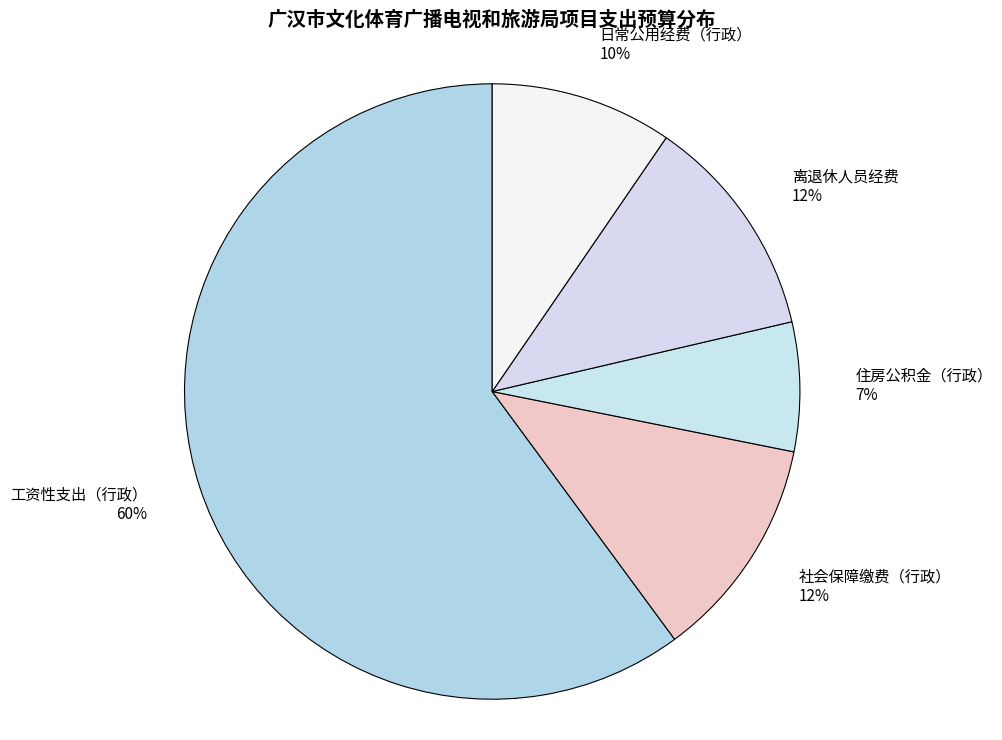

What percentage is the 社会保障缴费（行政） slice, to the nearest percent?

12%